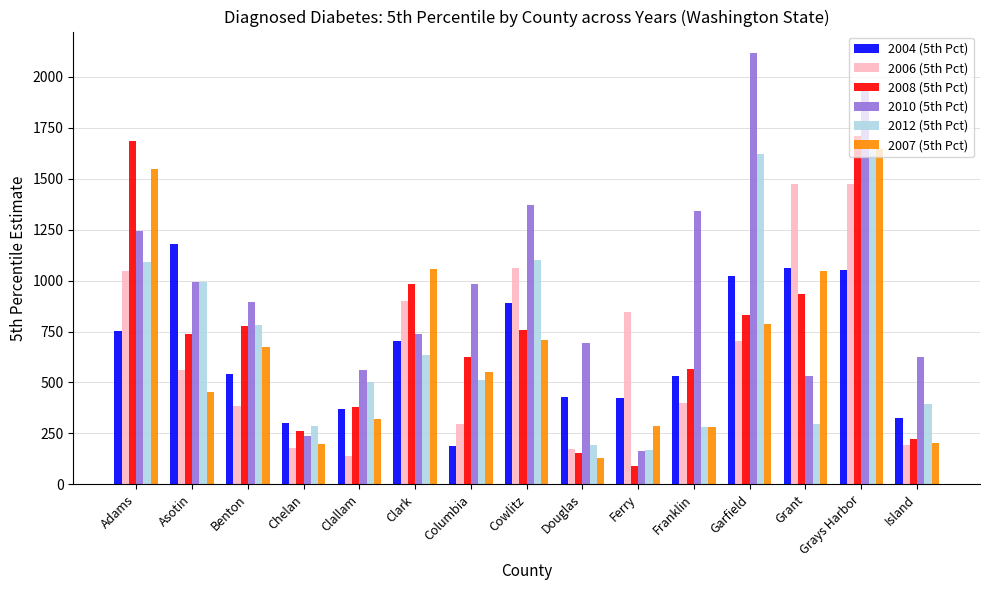

What value does the 2006 (5th Pct) series have at Cowlitz, to the nearest 100?

1100